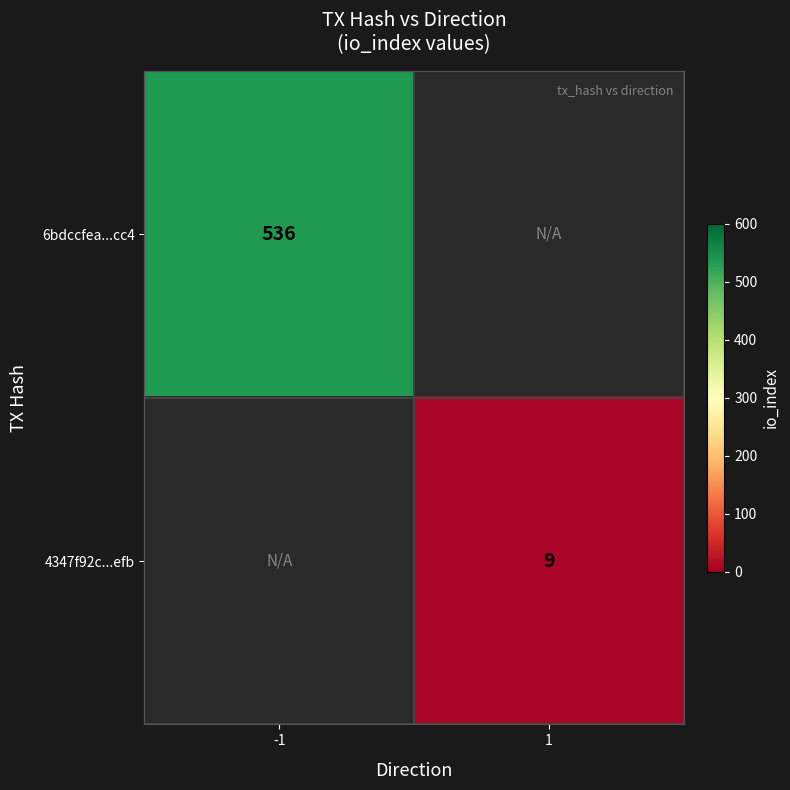

At how many categories does at least one series exceed 285?

1